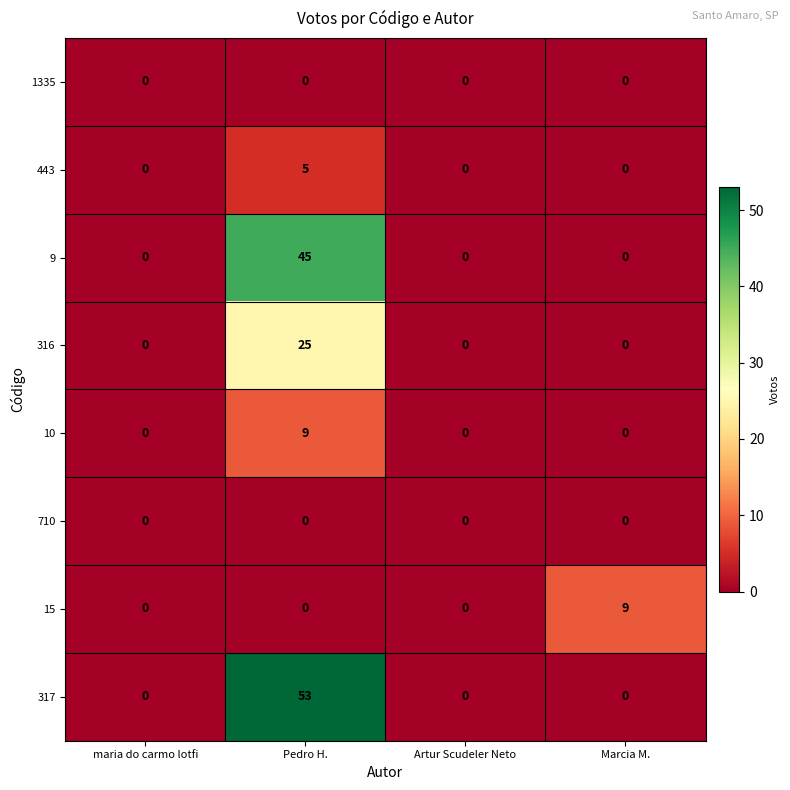

Is it true that 317 equals -30 at Marcia M.?

False